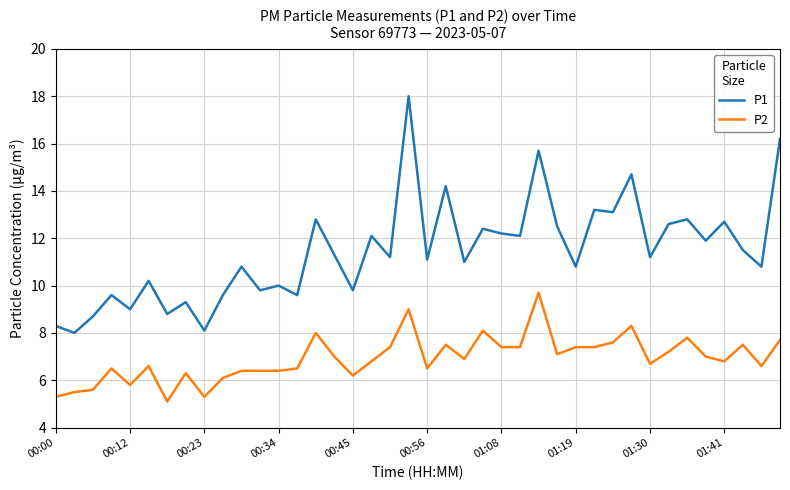

Which series has the largest range (max minus min)?

P1